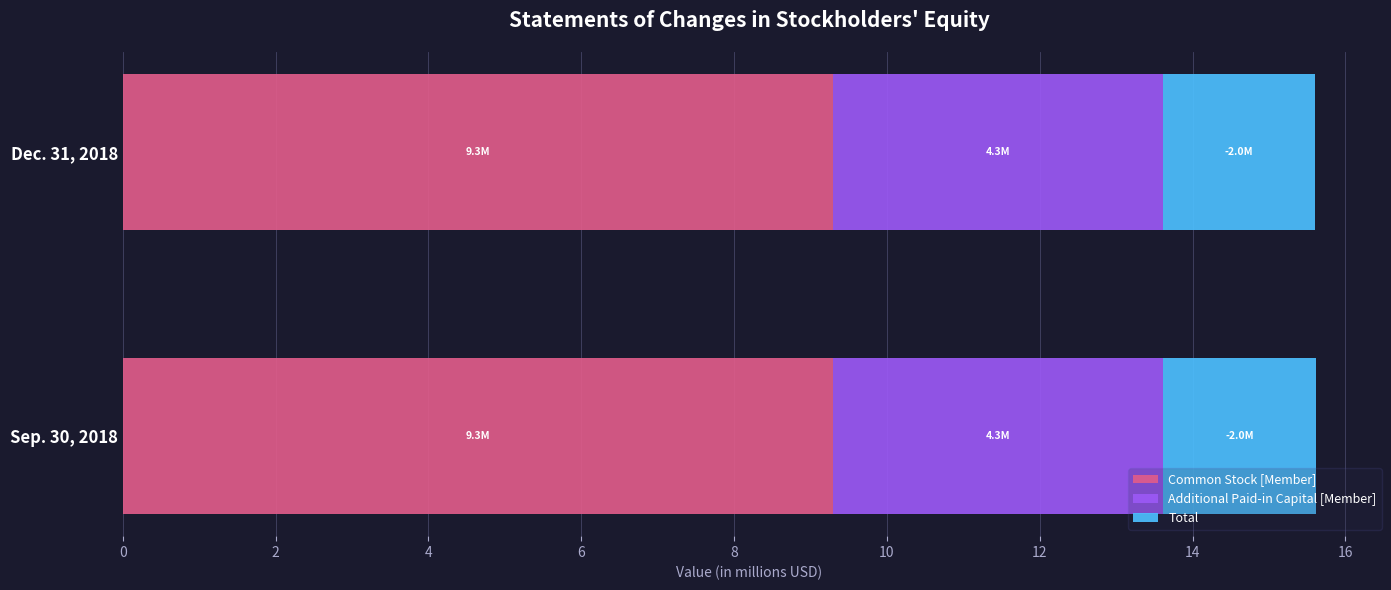

What is the total value across all series at Dec. 31, 2018?

15.6